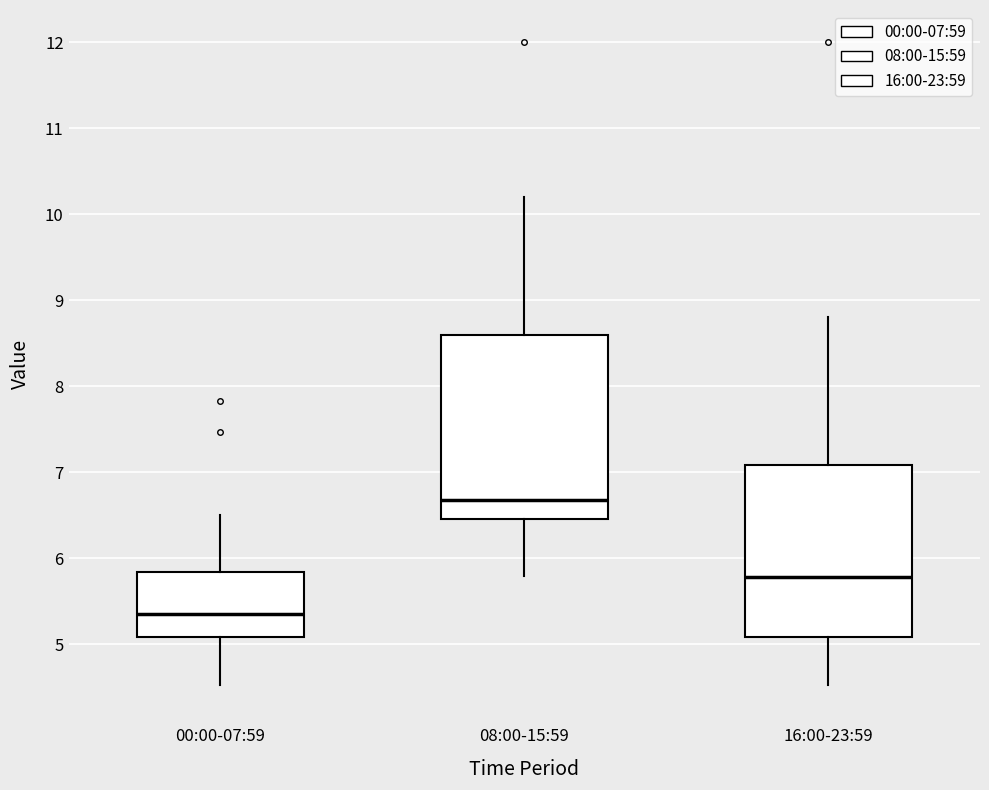

Which box's median line is the highest?

08:00-15:59